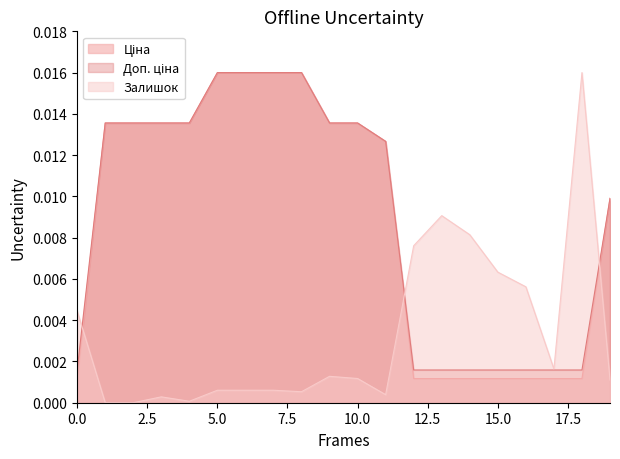

What is the sum of all Ціна values?

0.2